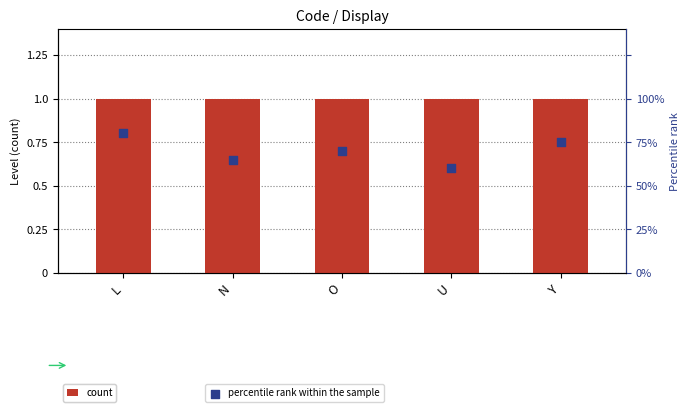

At how many categories does at least one series exceed 0?

5